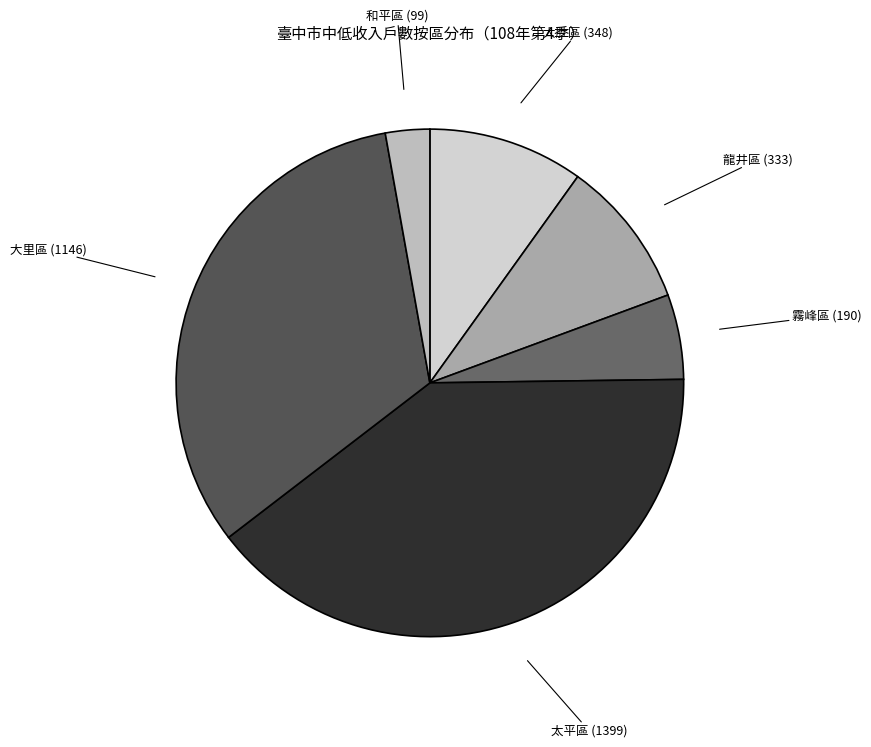

How many segments does this pie chart have?

6